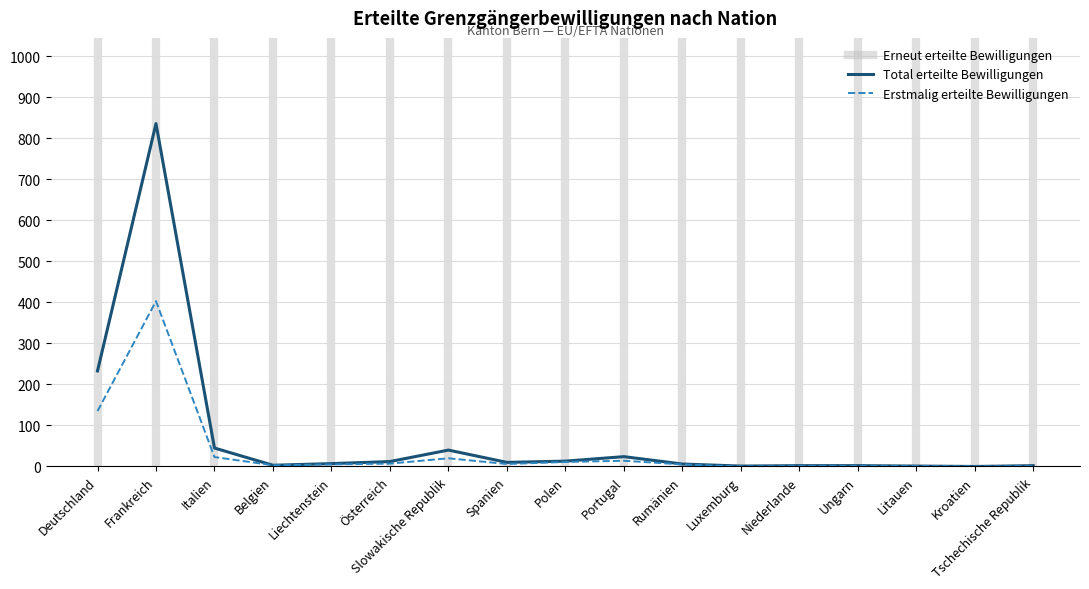

How many lines are shown in the chart?

2